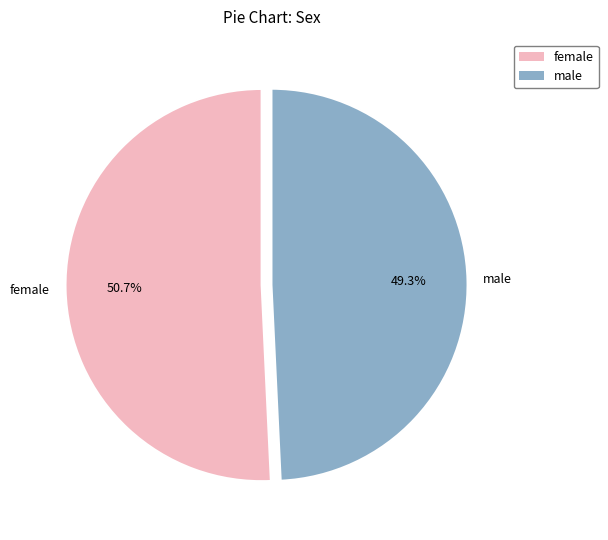

Between female and male, which is larger?

female